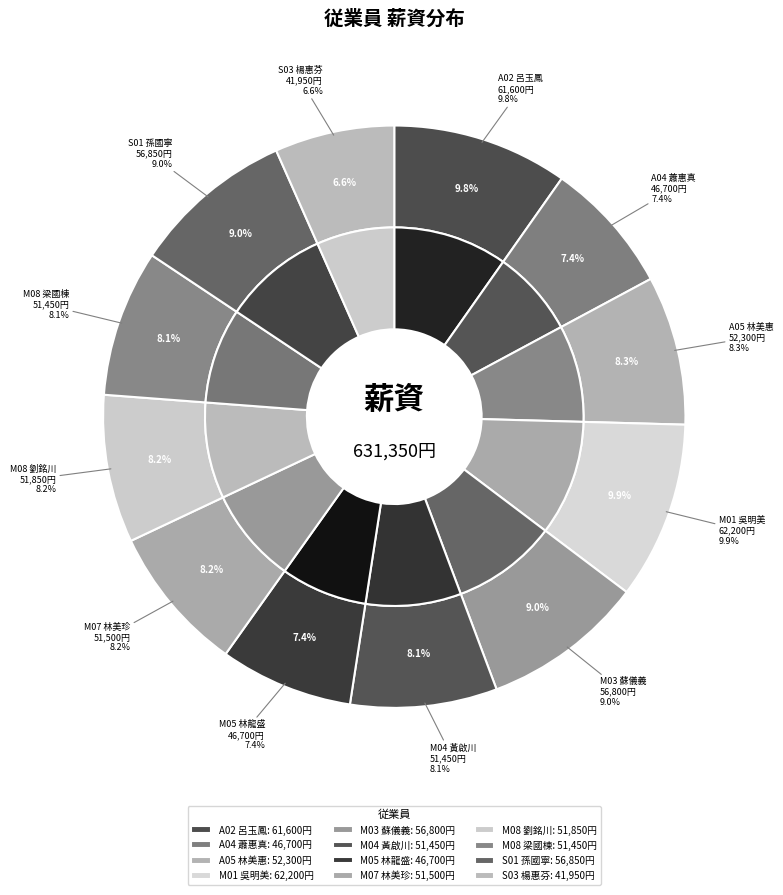

What is the change in value from A02 呂玉鳳 to M05 林龍盛?

-14900